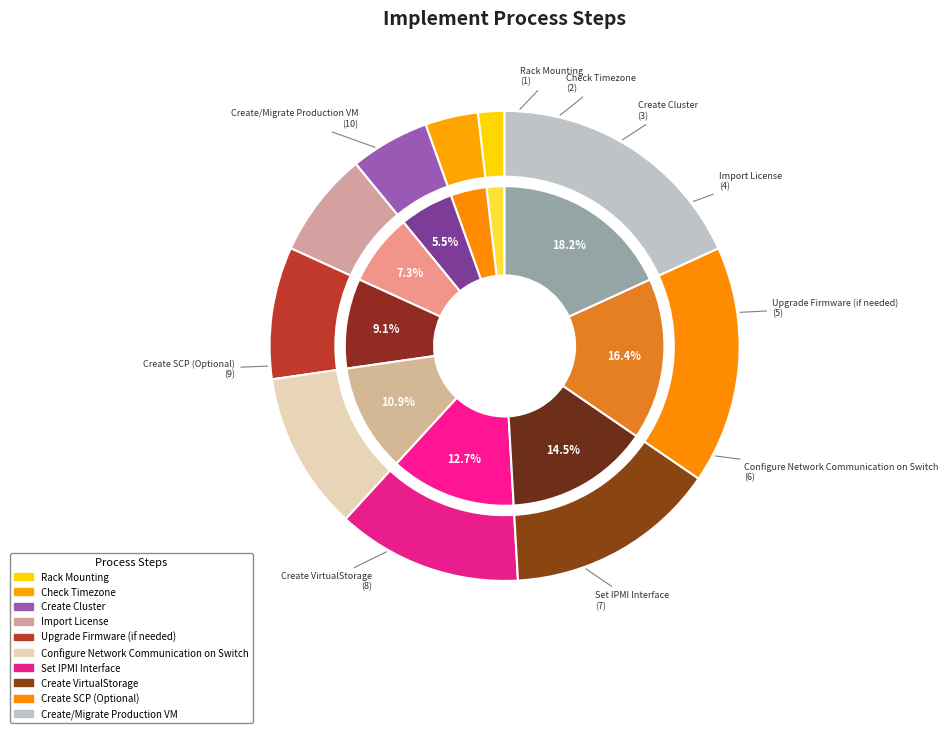

How many segments does this pie chart have?

10